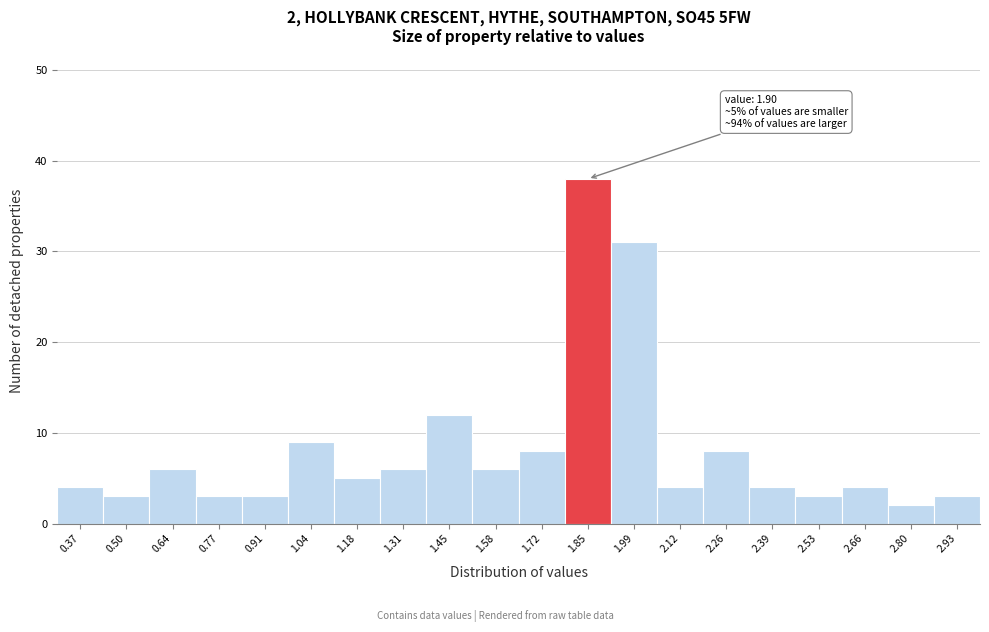

Which range on the x-axis has the tallest bar?

1.785 to 1.920